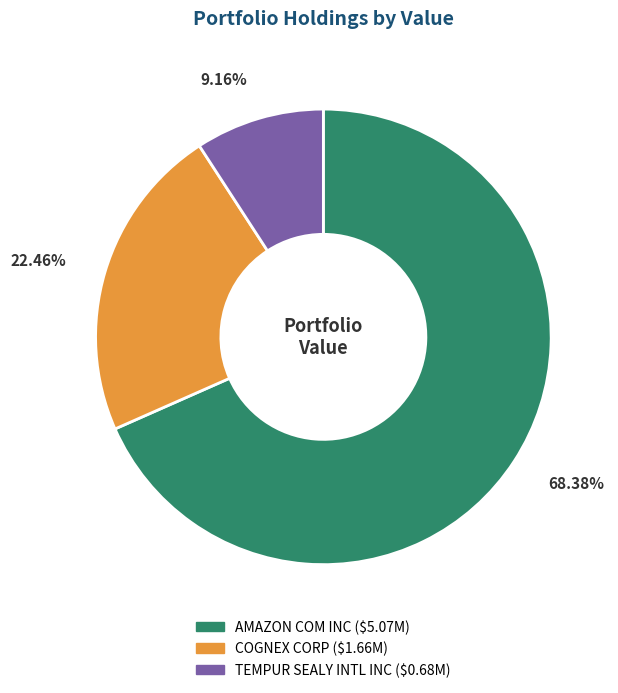

What is the majority slice?

AMAZON COM INC